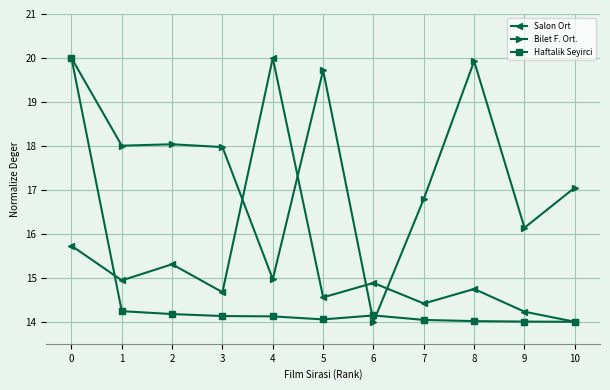

In Salon Ort, how many points are lower than both neighbors (excluding endpoints)?

4